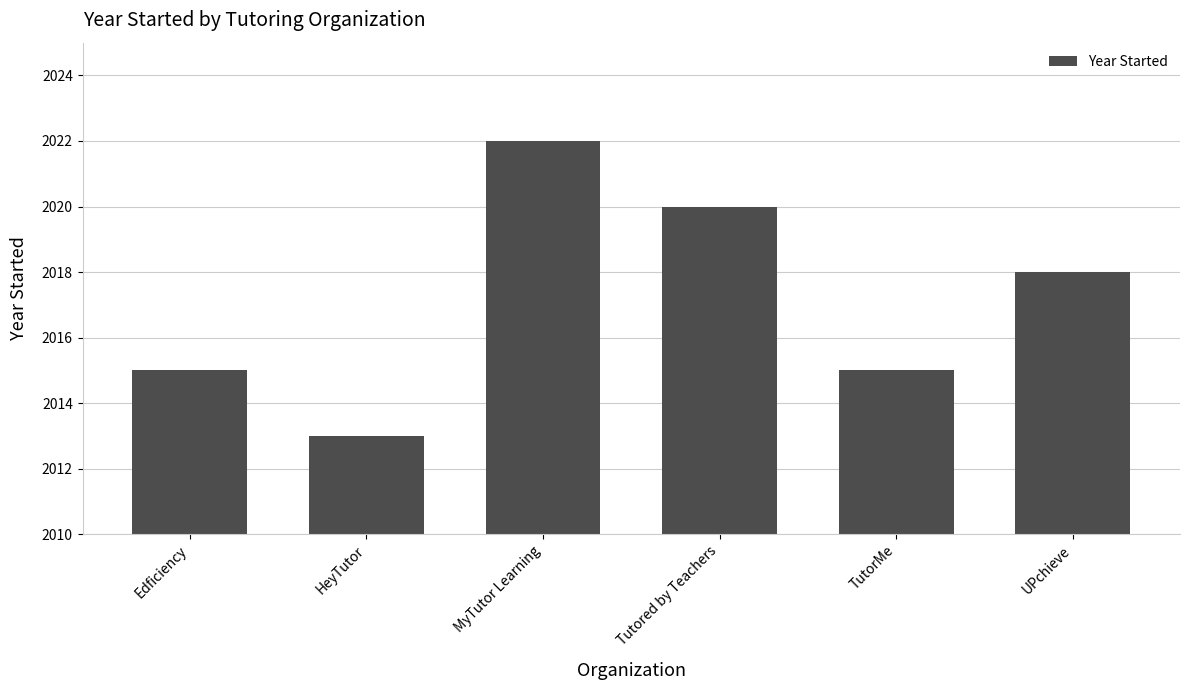

Read the value at TutorMe.

2015